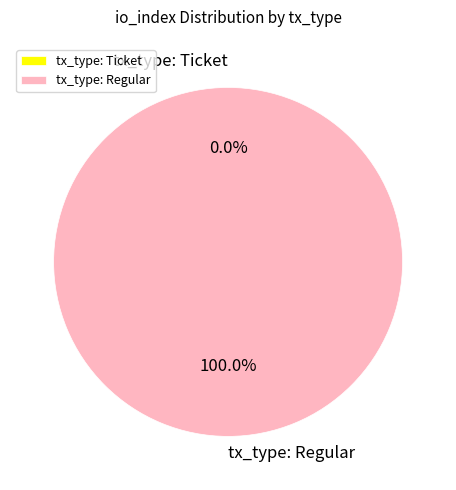

To the nearest percent, what is the difference between the largest and smallest slice percentages?

100%